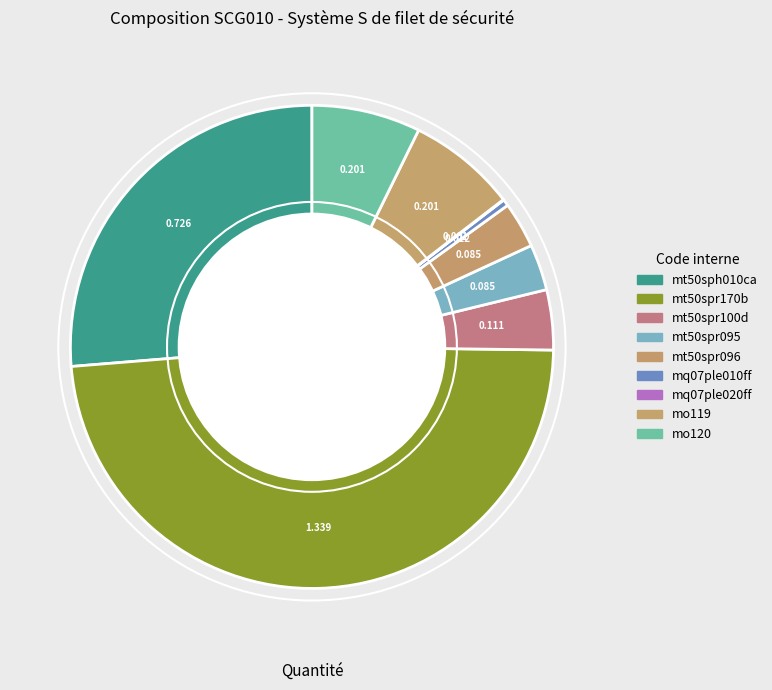

How many slices are in this pie chart?

9